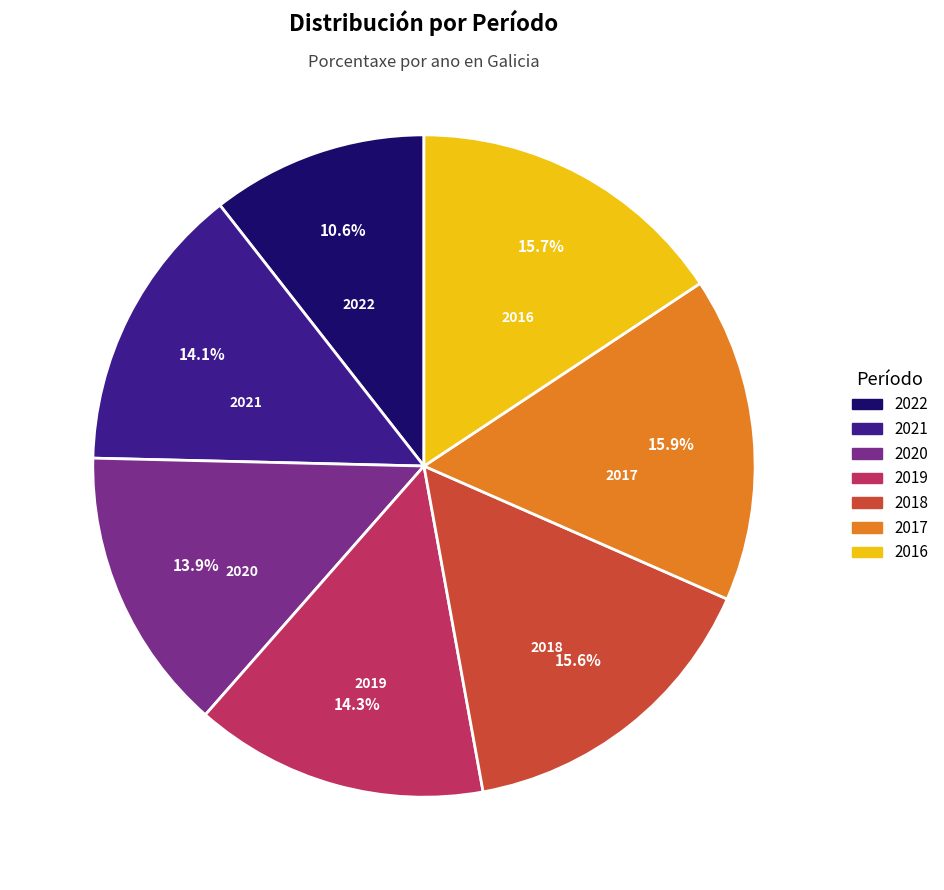

True or false: 2016 accounts for 16% of the total.

True